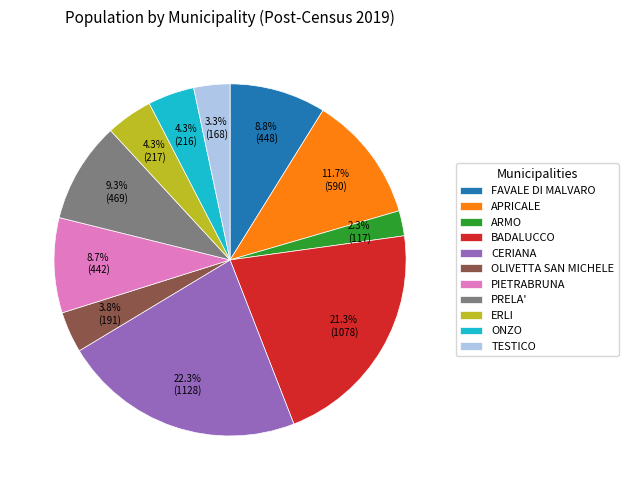

Which slice is the smallest?

ARMO